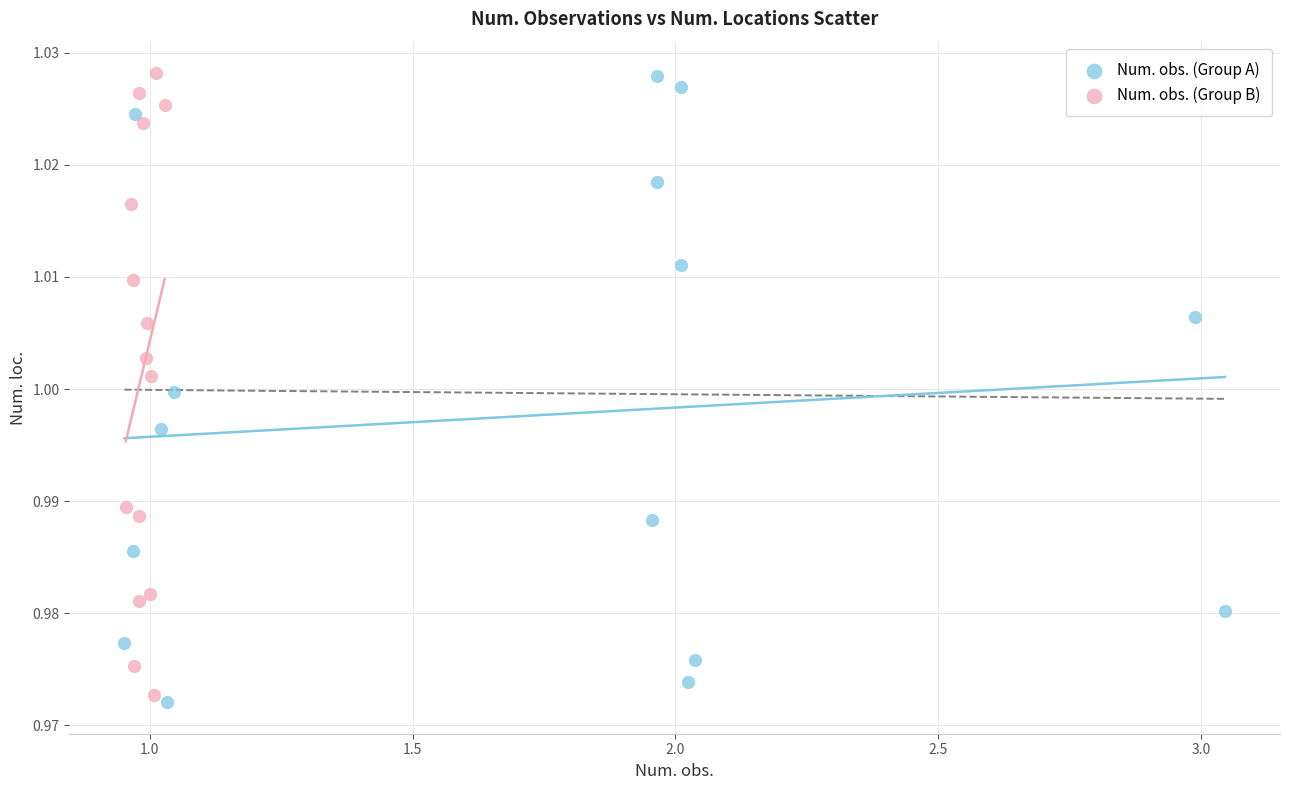

What are all the series names shown in the legend?

Num. obs. (Group A), Num. obs. (Group B)